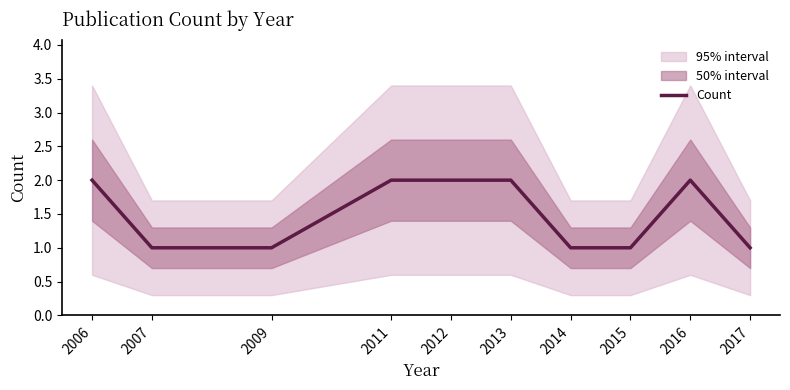

What is the sum of all values?

15